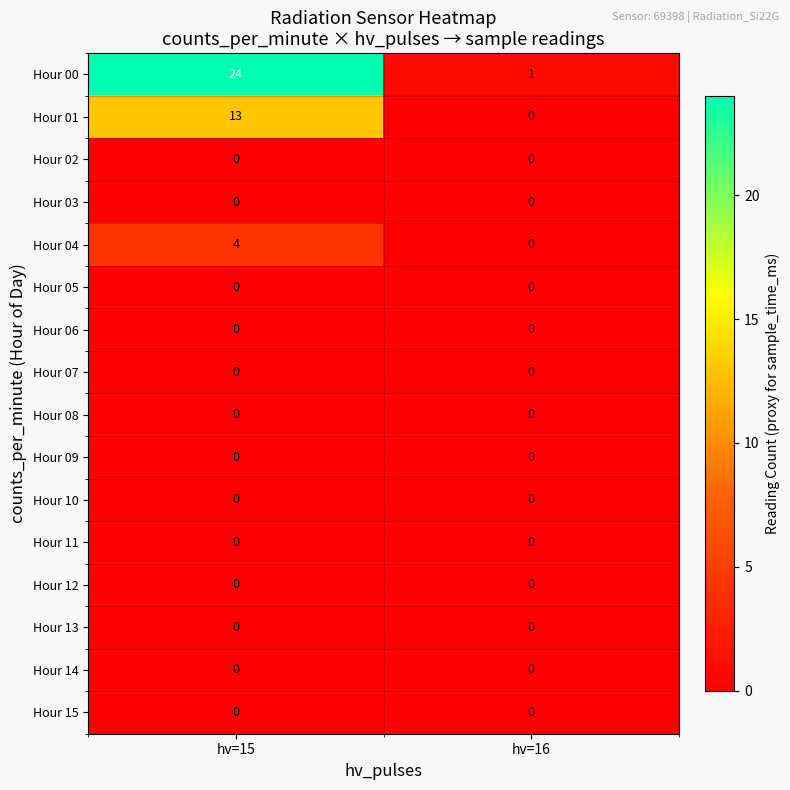

What is the greatest value displayed?

24